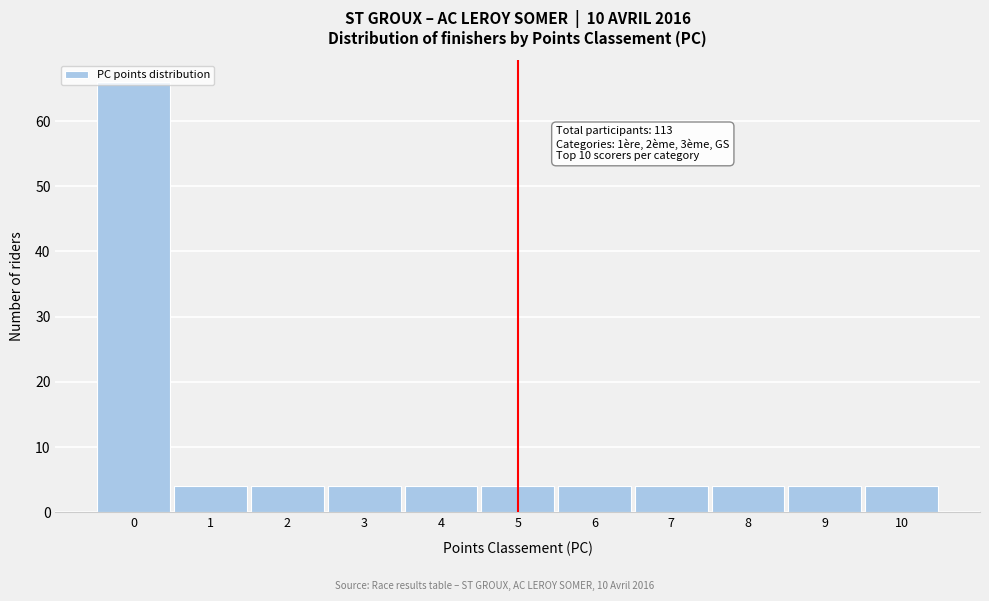

Over which range of the x-axis is the bar tallest?

-0.5 to 0.5